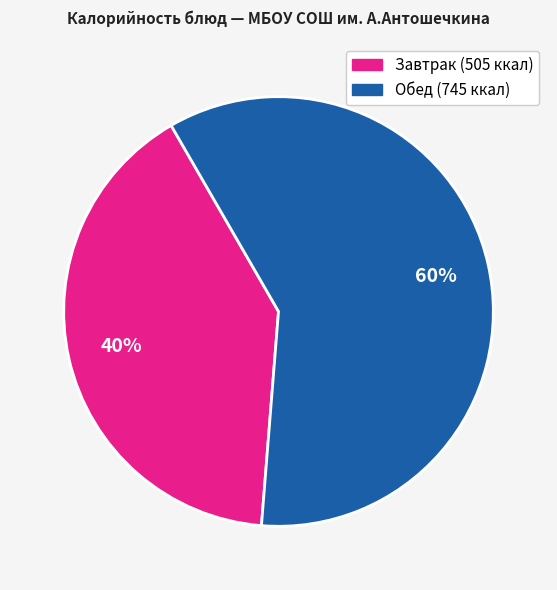

To the nearest percent, what is the average slice percentage?

50%